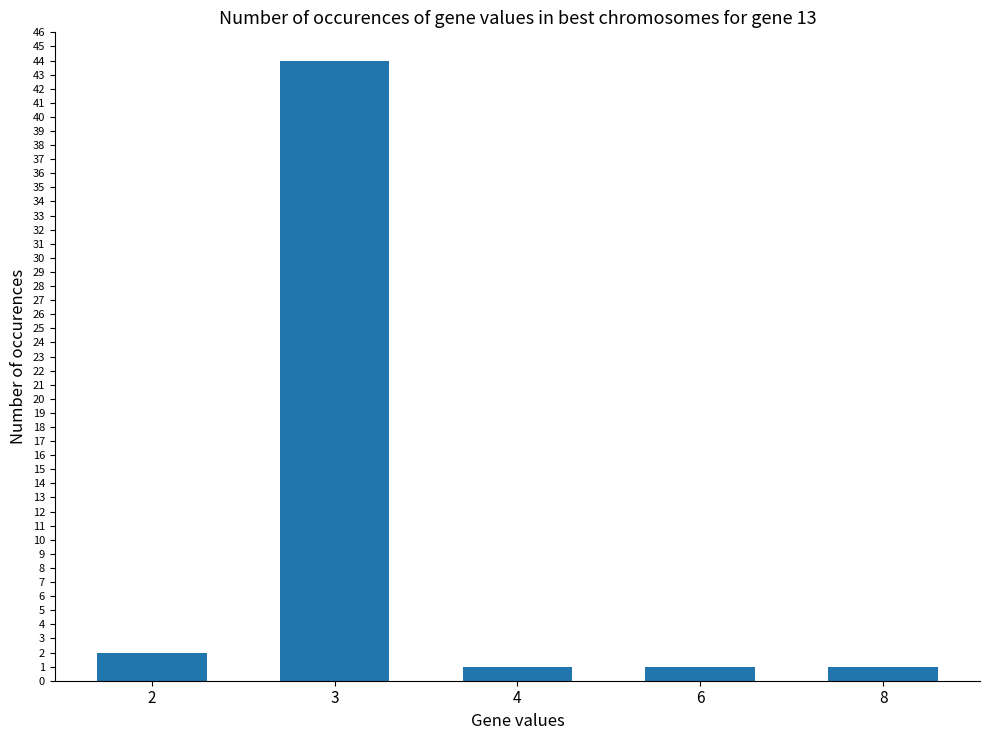

What is the sum of the values at 6 and 4?

2